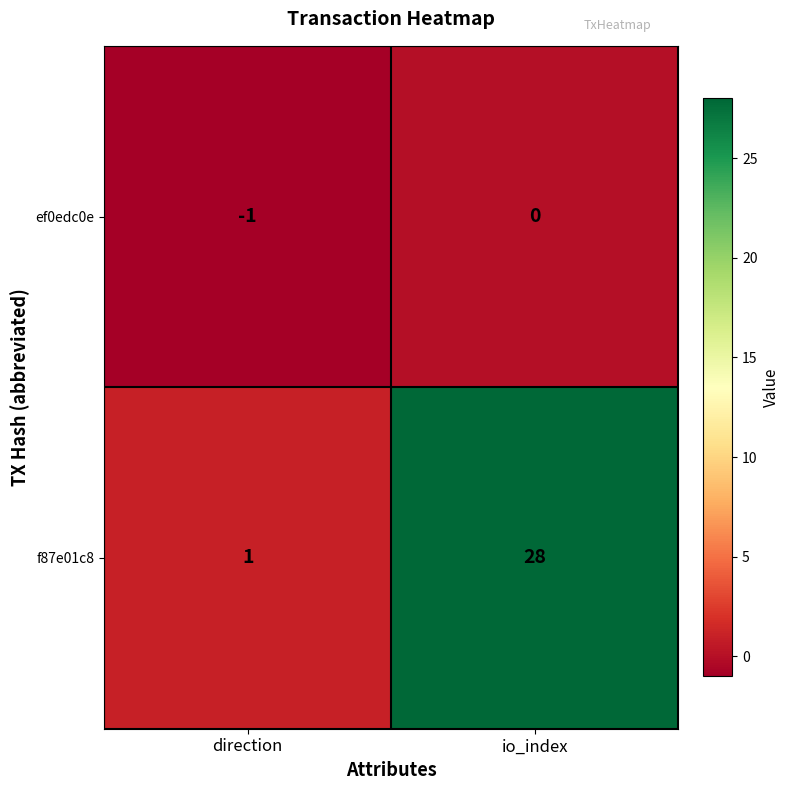

Which label corresponds to the smallest value in the chart?

direction